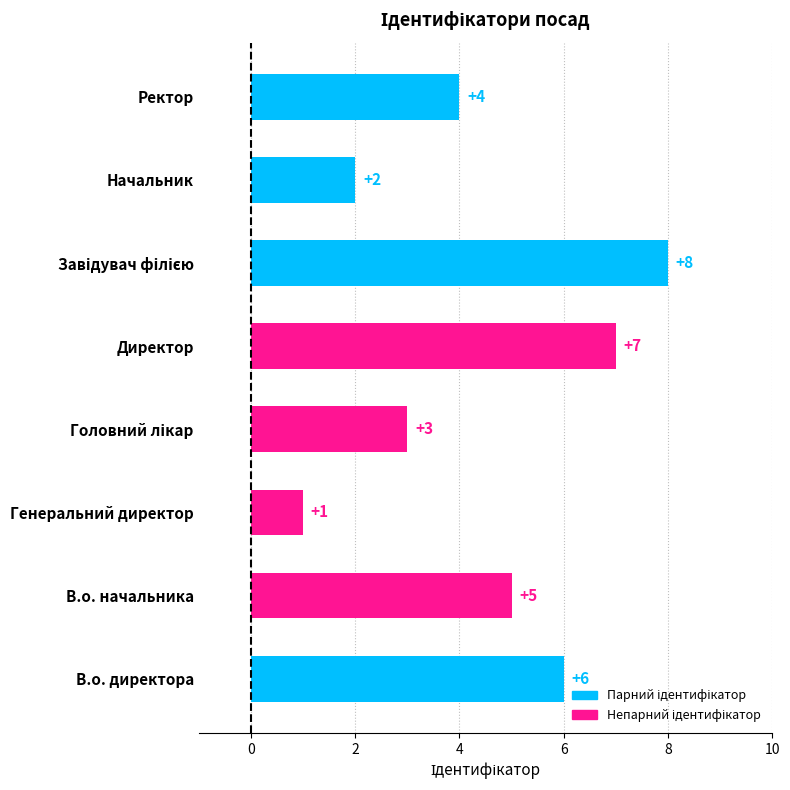

Where is the data nearest to the value 4?

Ректор